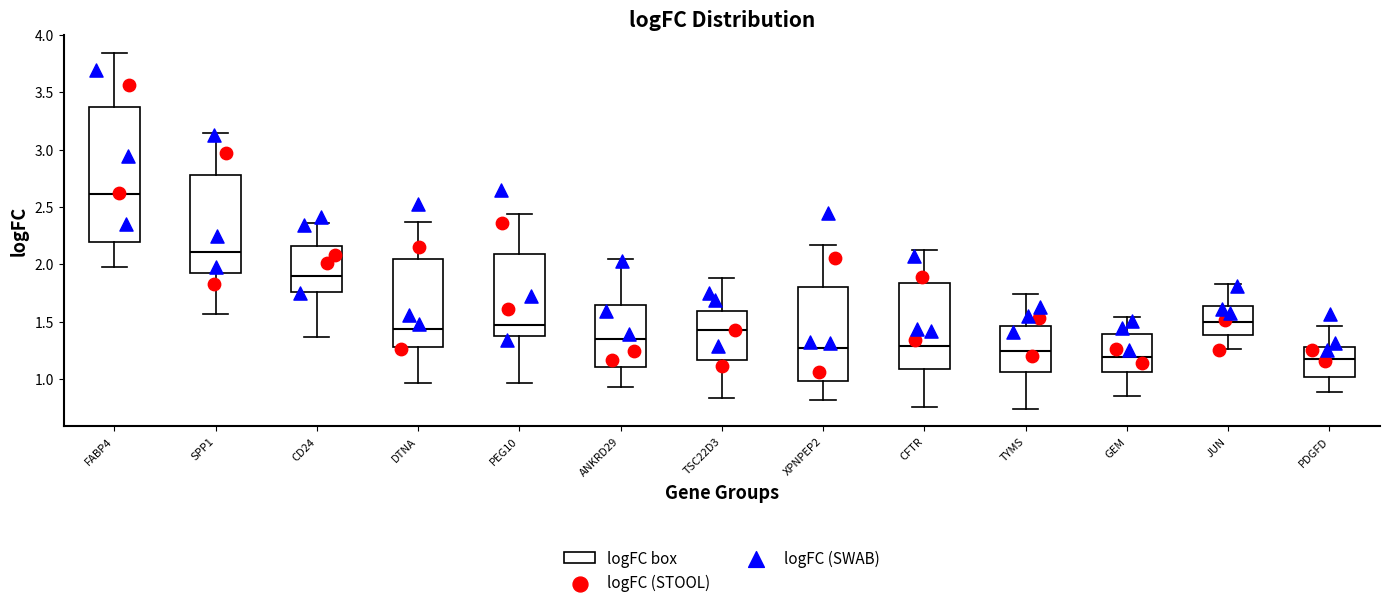

Comparing the boxes themselves (not the whiskers), which one is the tallest?

FABP4